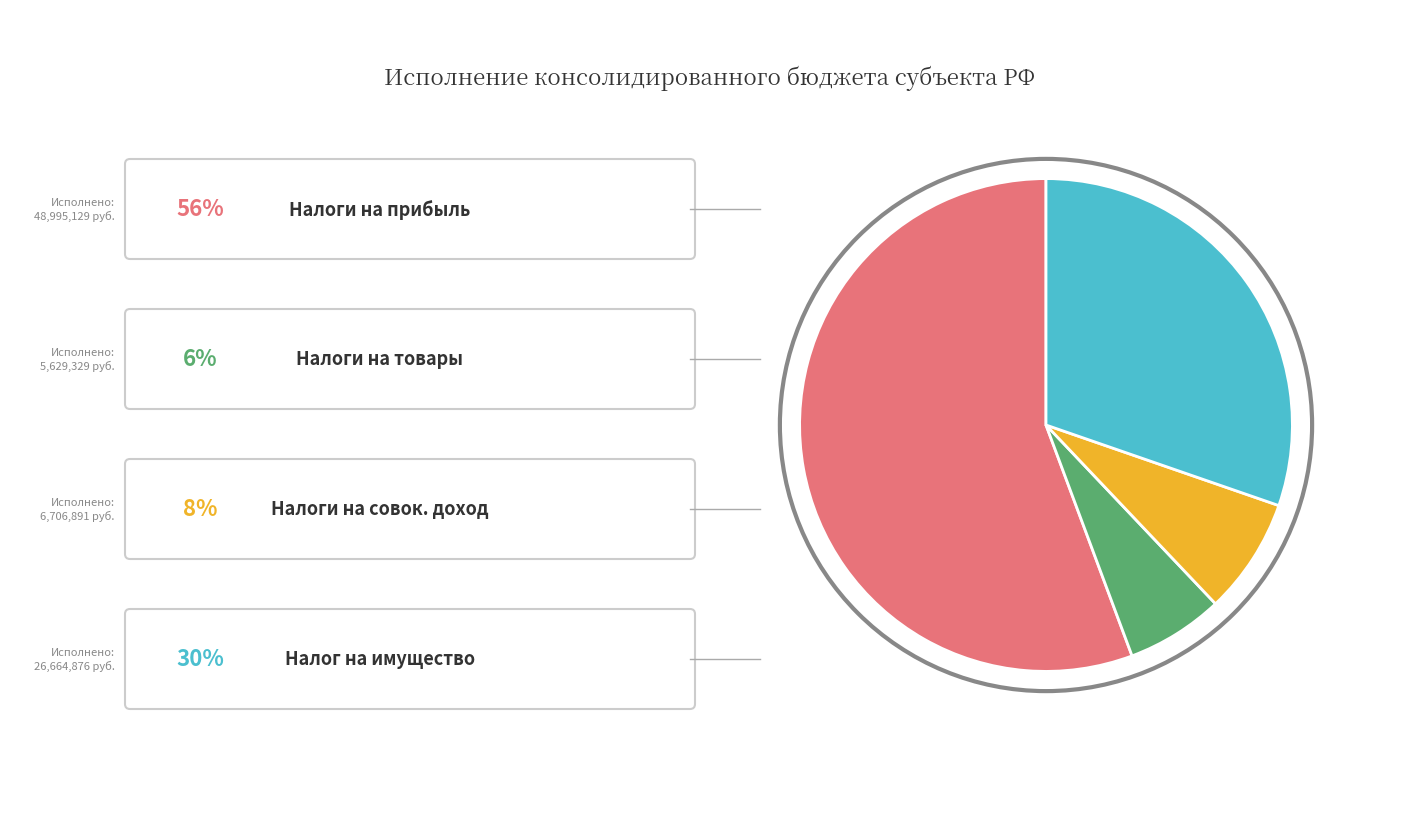

Is there any slice that represents more than half of the pie?

Yes